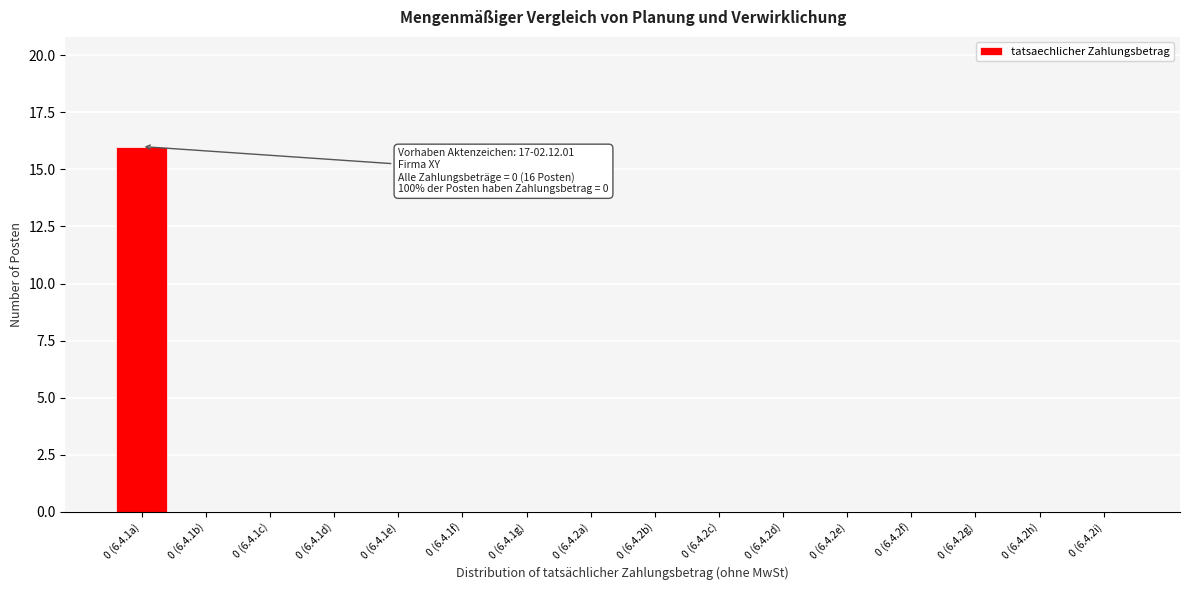

Reading left to right, what are all the values shown in this chart?

0 (6.4.1a)=16	0 (6.4.1b)=0	0 (6.4.1c)=0	0 (6.4.1d)=0	0 (6.4.1e)=0	0 (6.4.1f)=0	0 (6.4.1g)=0	0 (6.4.2a)=0	0 (6.4.2b)=0	0 (6.4.2c)=0	0 (6.4.2d)=0	0 (6.4.2e)=0	0 (6.4.2f)=0	0 (6.4.2g)=0	0 (6.4.2h)=0	0 (6.4.2i)=0